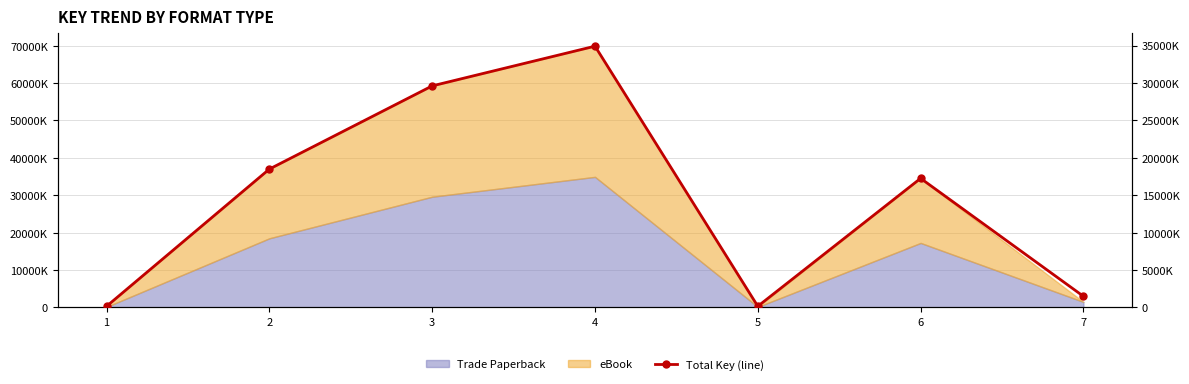

What is the ratio of the value at 6 to the value at 7?

11.5